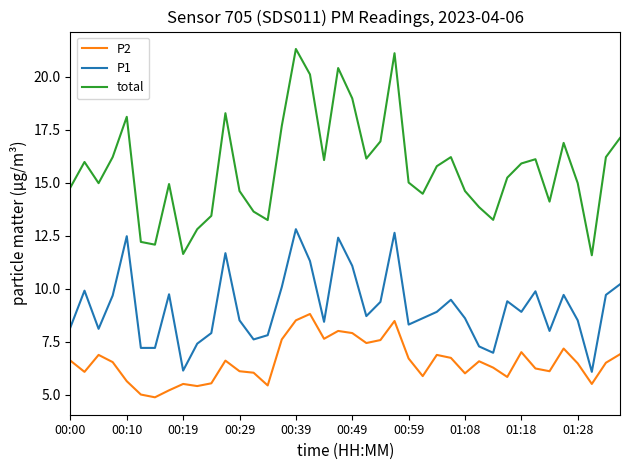

List the series in order of their overall mean, highest first.

total, P1, P2